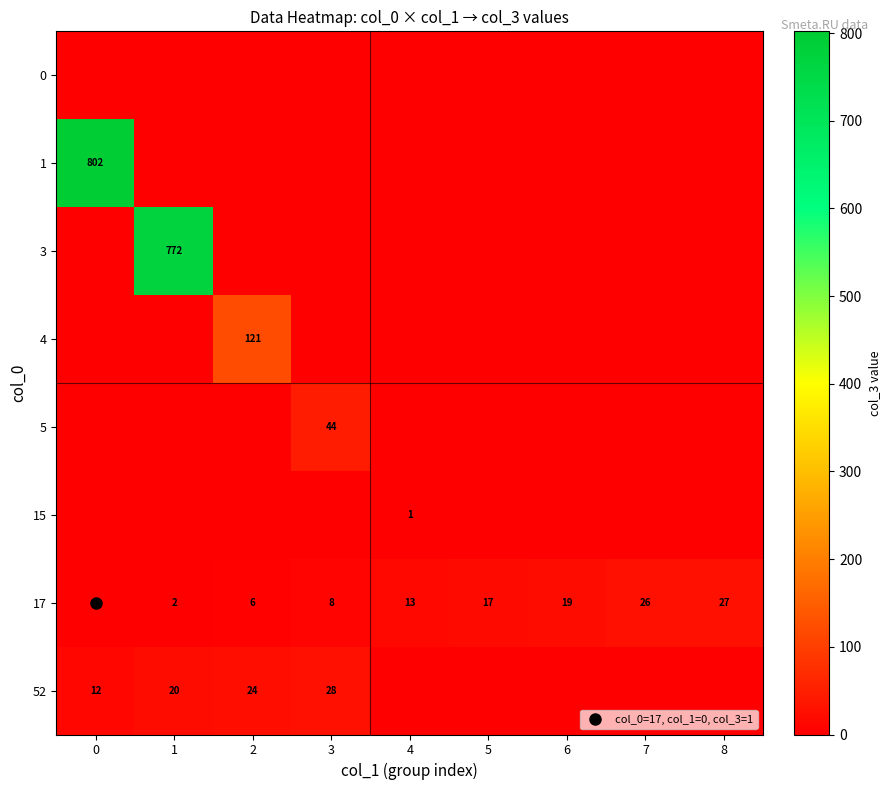

At how many categories does at least one series exceed 2?

9